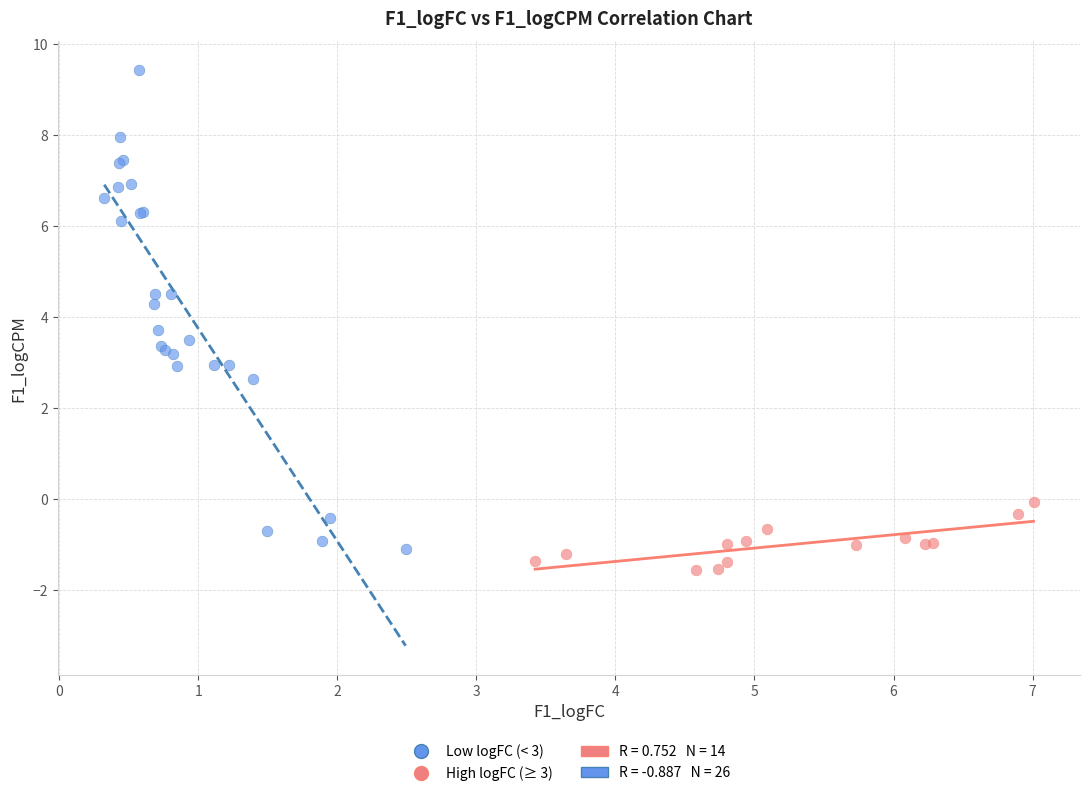

Which series has the largest Y range (max minus min)?

Low logFC (< 3)